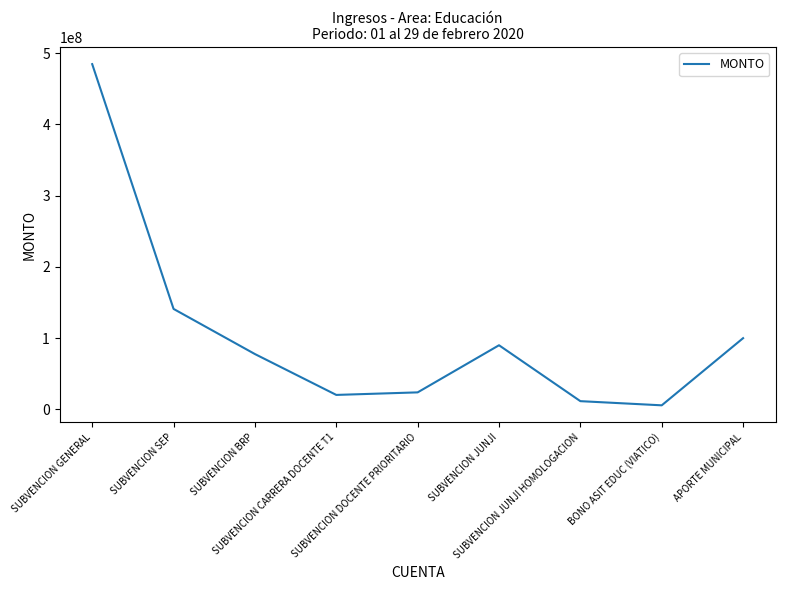

What is the change in value from SUBVENCION SEP to SUBVENCION DOCENTE PRIORITARIO?

-117080490